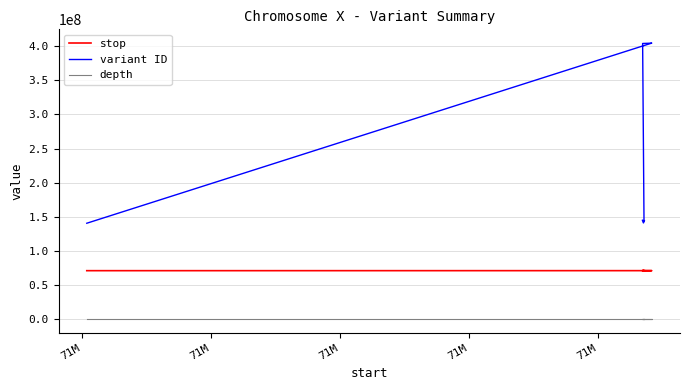

Is it true that variant ID equals 44023944 at 71M?

False